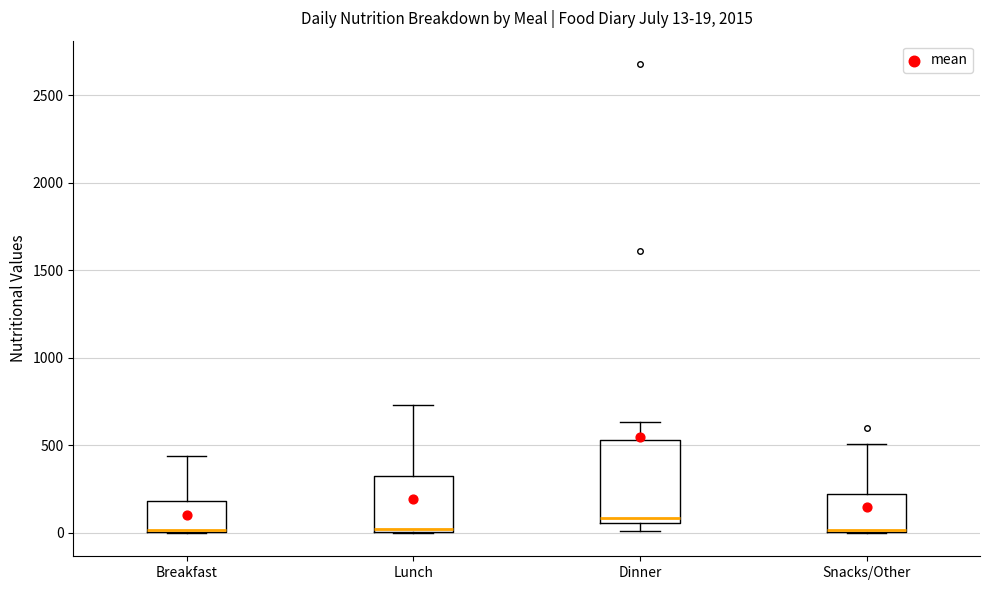

Which box's median line is the highest?

Dinner